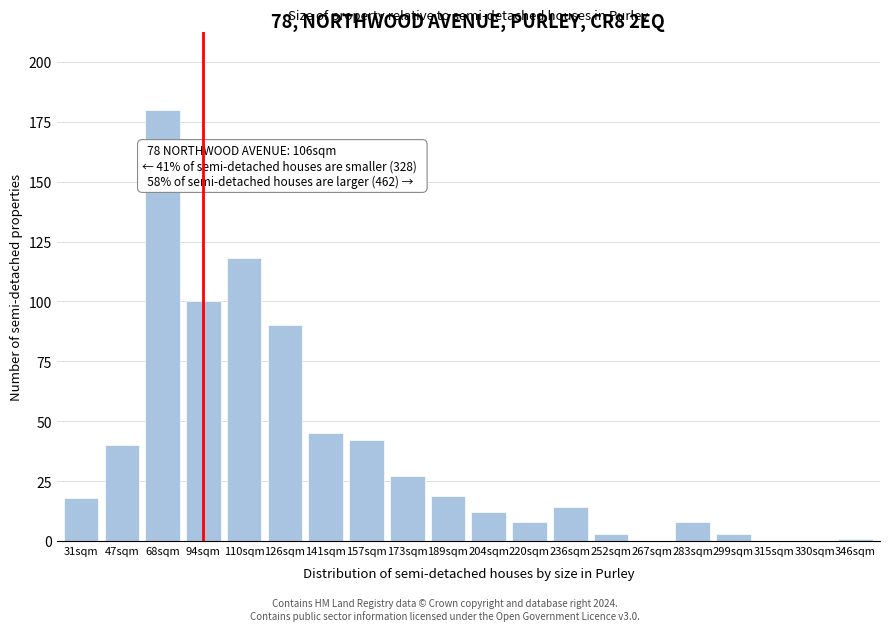

Reading left to right, list all the values displayed in this chart.

31sqm=18	47sqm=40	68sqm=180	94sqm=100	110sqm=118	126sqm=90	141sqm=45	157sqm=42	173sqm=27	189sqm=19	204sqm=12	220sqm=8	236sqm=14	252sqm=3	267sqm=0	283sqm=8	299sqm=3	315sqm=0	330sqm=0	346sqm=1